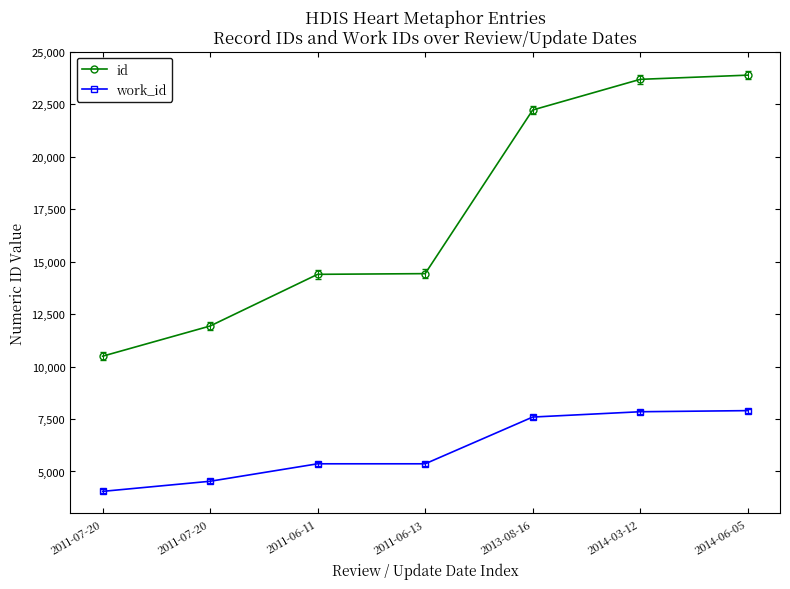

True or false: id has a value of 2392 at 2011-07-20.

False